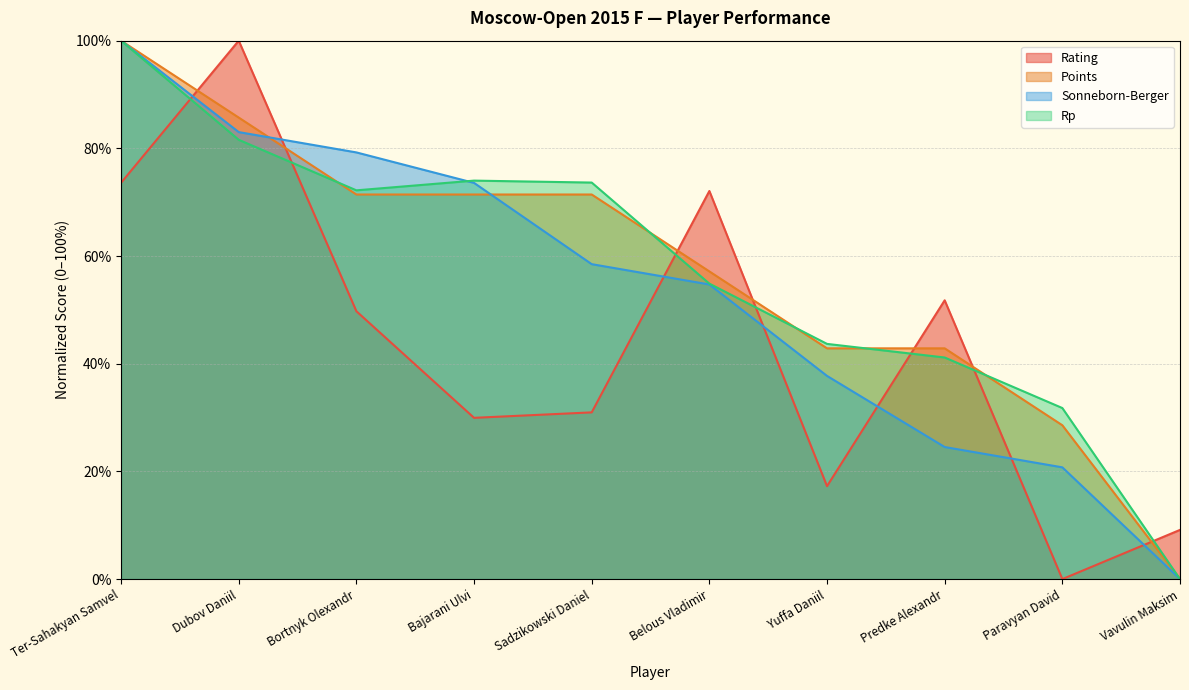

True or false: Rating has more than 0 points higher than both neighbors.

True